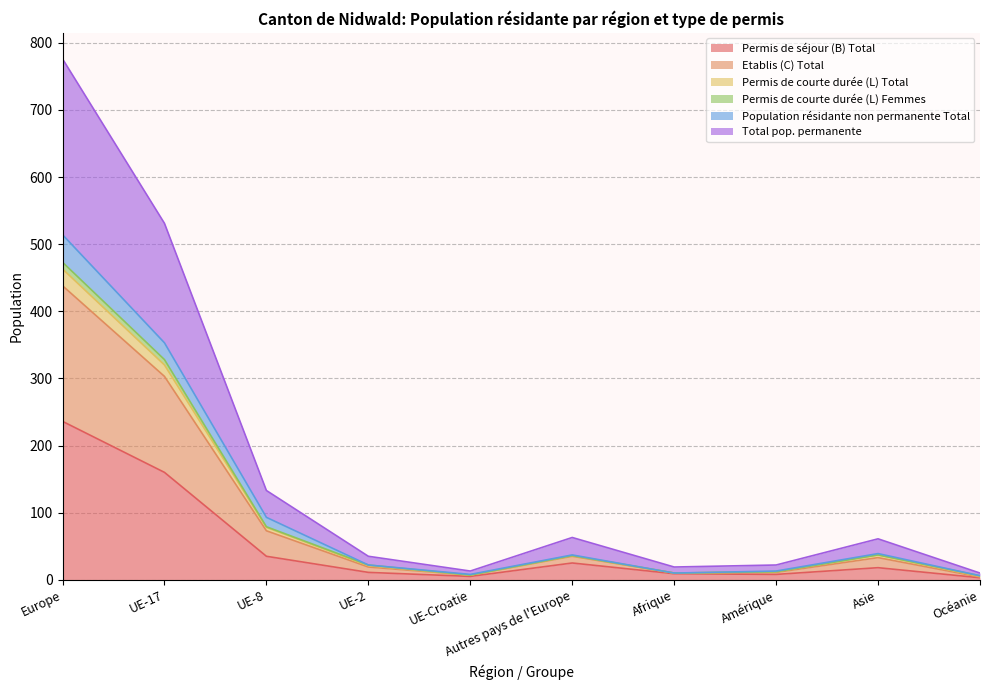

True or false: Etablis (C) Total and Total pop. permanente cross at least once.

False